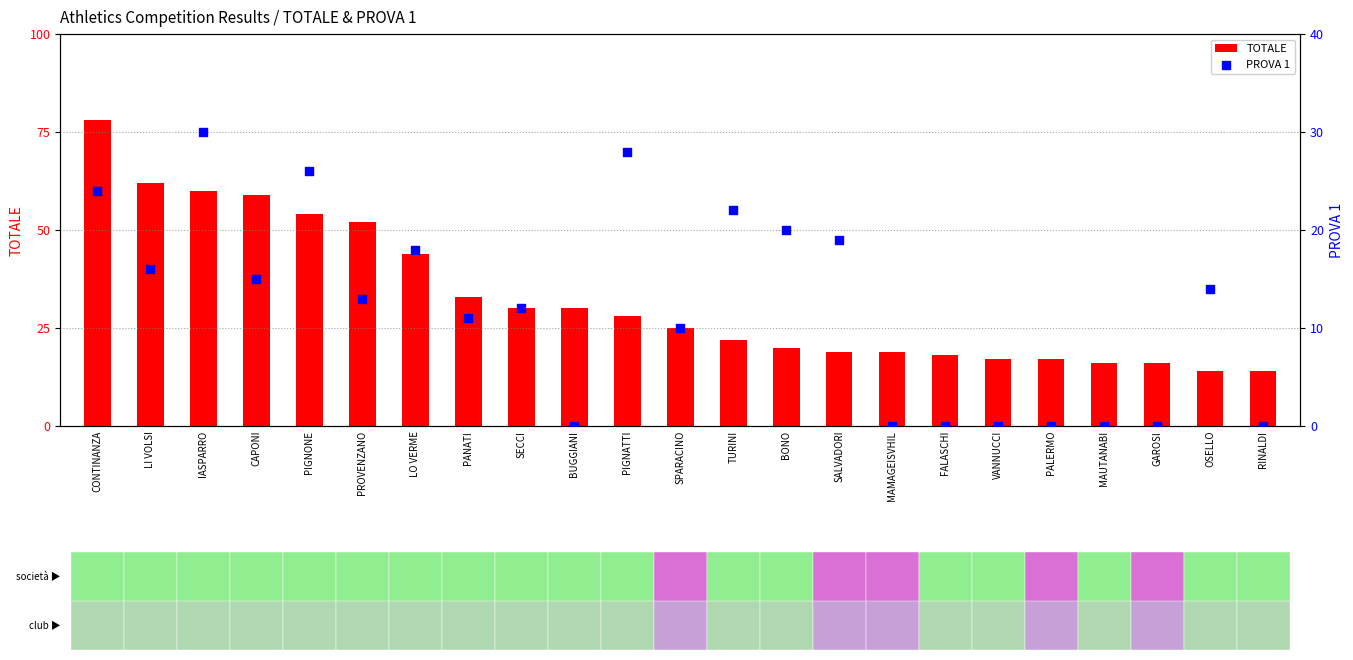

Which series reaches the maximum Y coordinate?

TOTALE